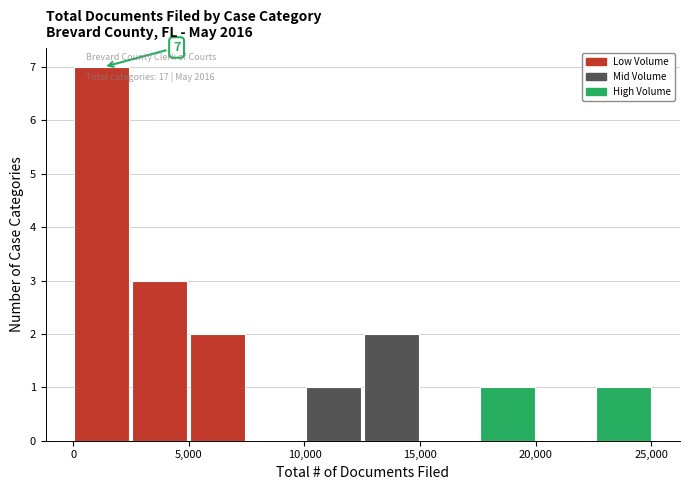

Which range on the x-axis has the tallest bar?

0 to 2500